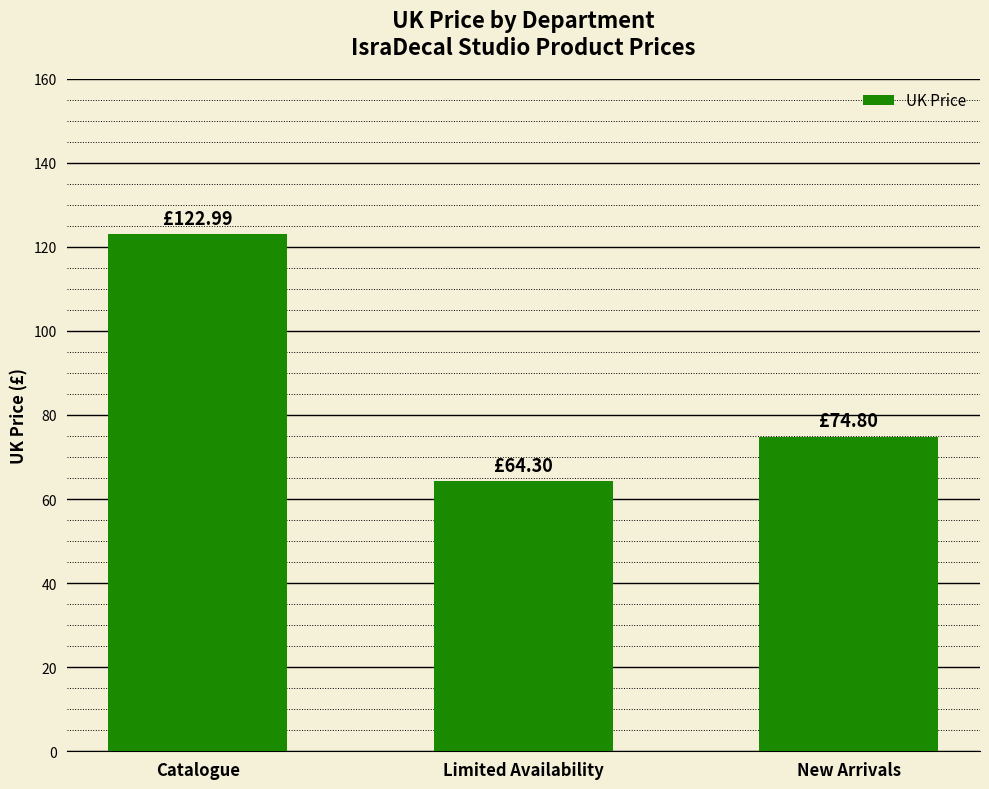

List the labels in order of value, smallest first.

Limited Availability, New Arrivals, Catalogue